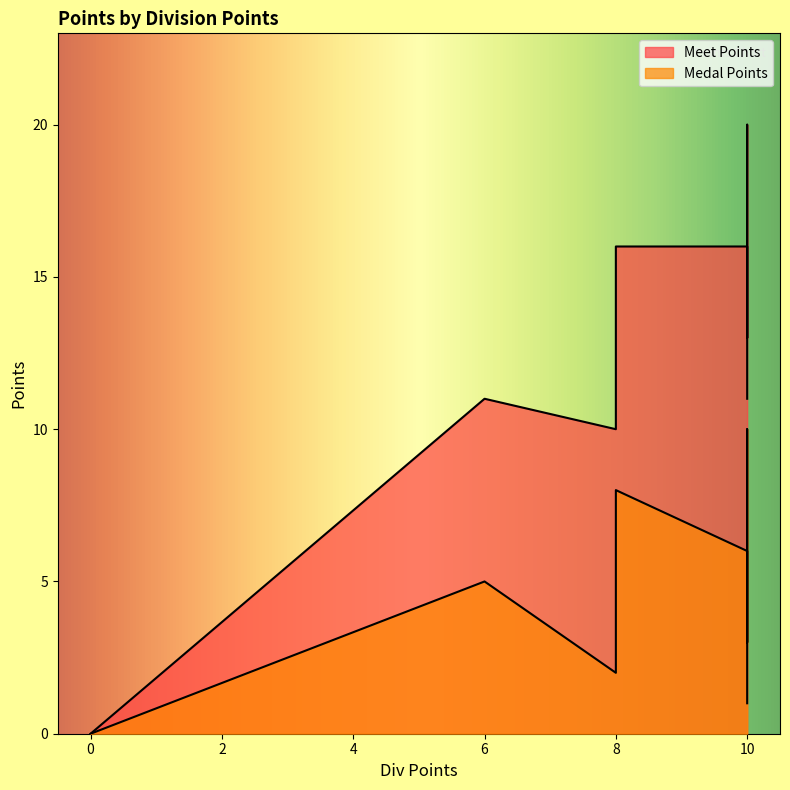

What is the average value of the Medal Points series?

4